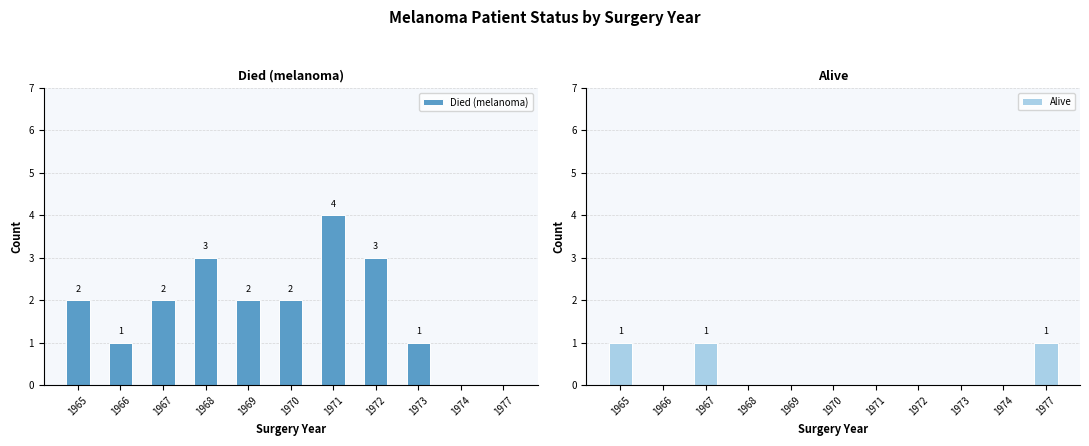

Rank the series by their average value, from highest to lowest.

Died (melanoma), Alive